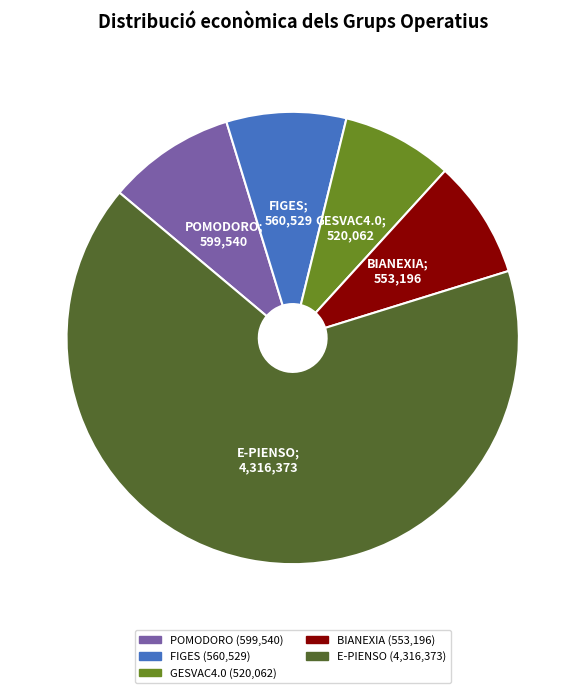

Is there any slice that represents more than half of the pie?

Yes